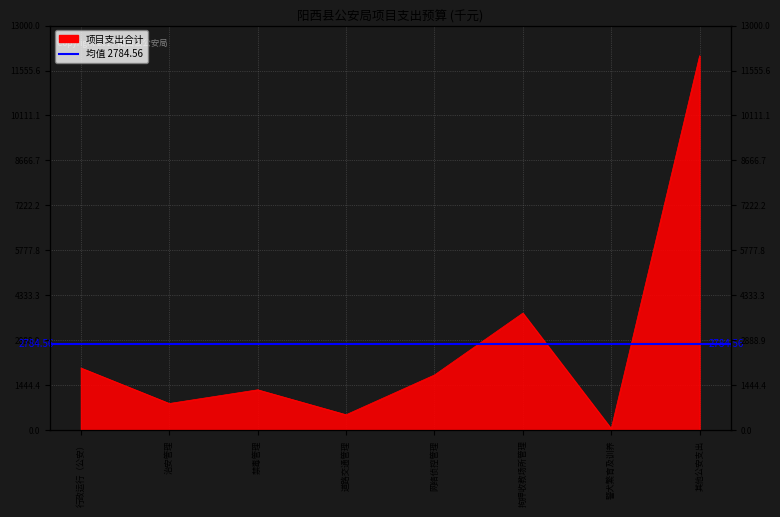

True or false: the data shows 1670.5 at 拘押收教场所管理.

False